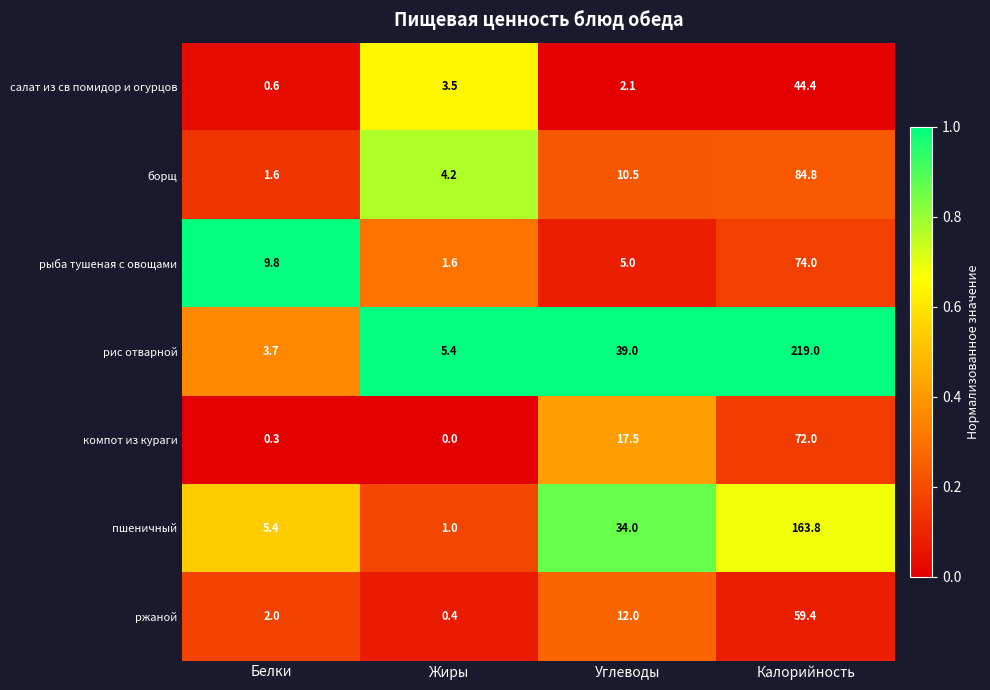

At which label is рис отварной closest to 111?

Углеводы